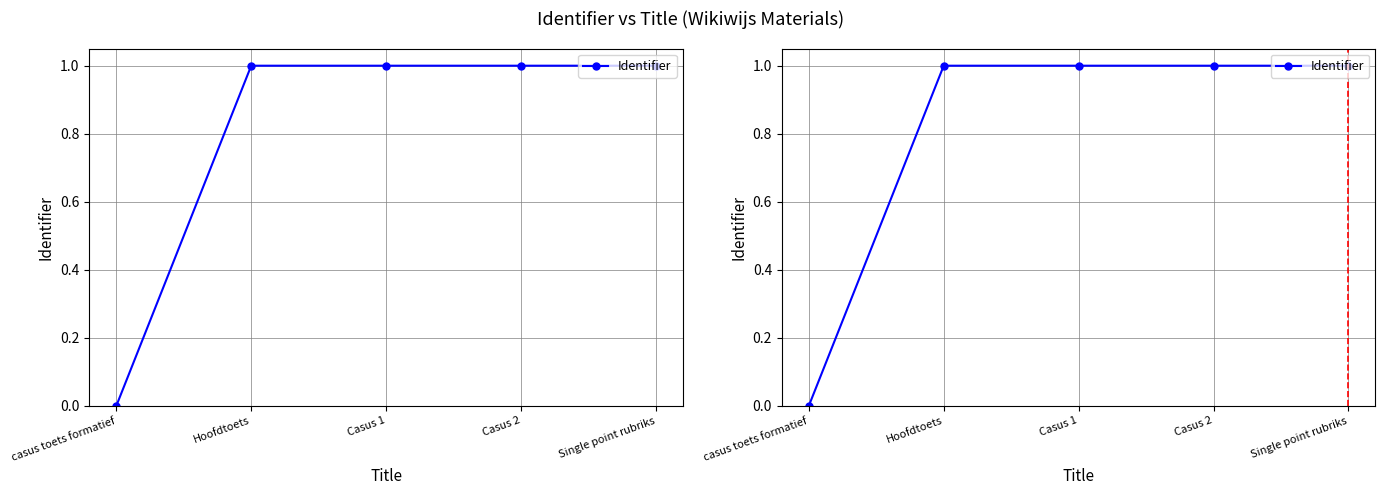

Where is the data nearest to the value 0?

casus toets formatief